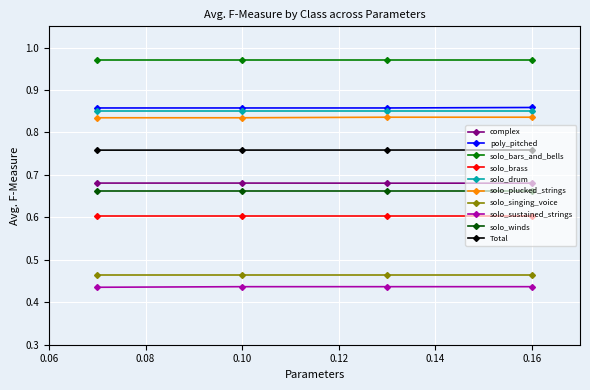

Is this an area chart (filled region under the line)?

No